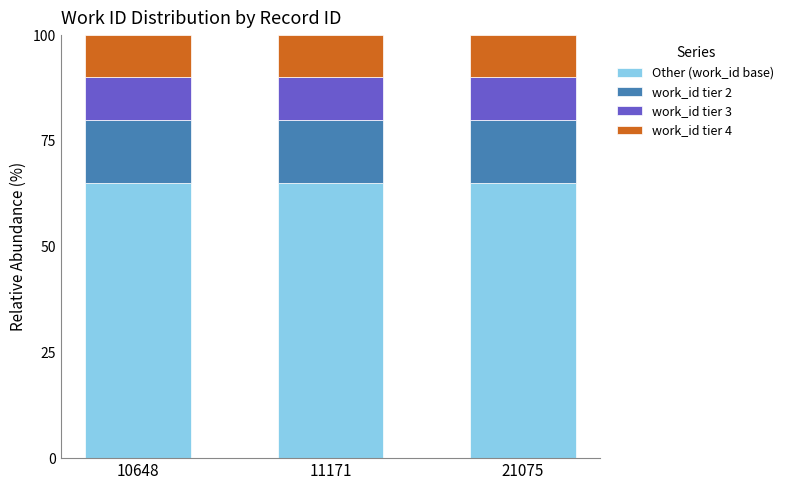

What is the minimum value for Other (work_id base)?

65.0